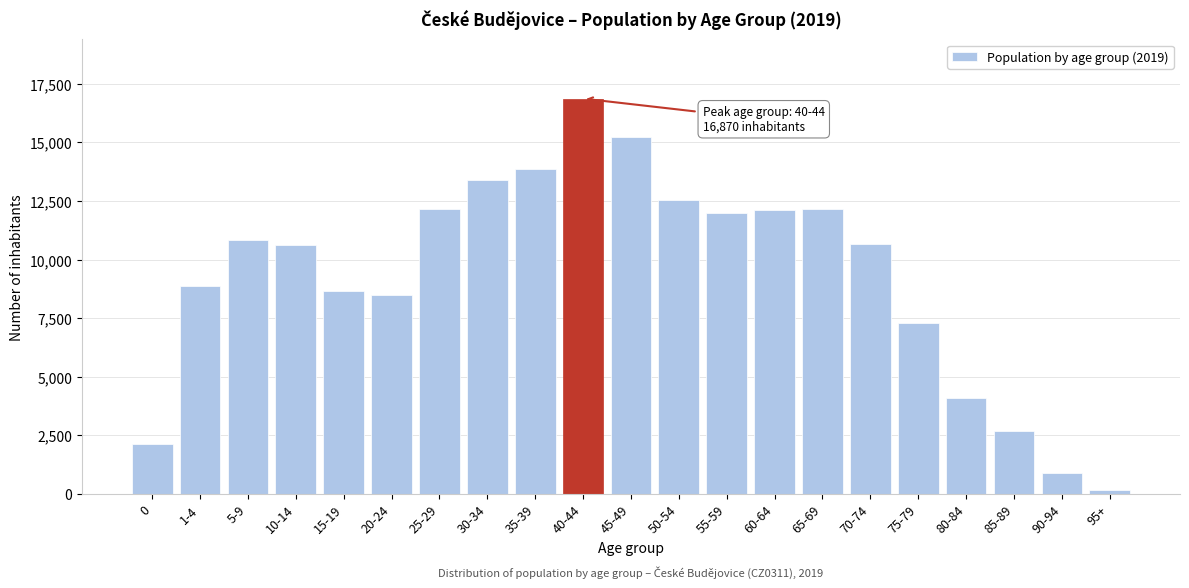

What is the label of the 10th bar from the left?

40-44